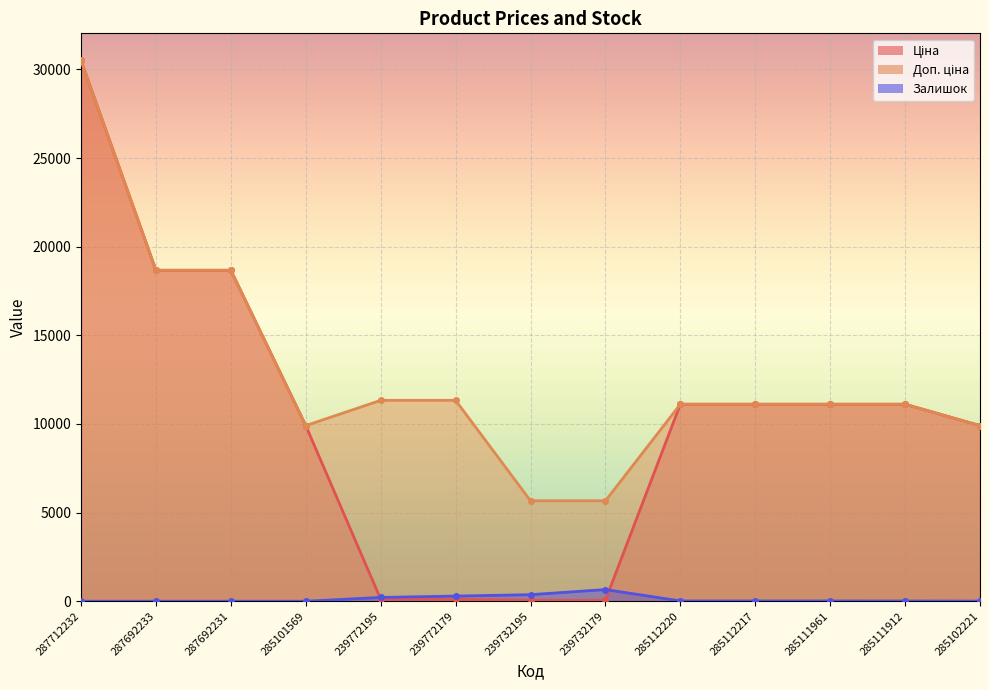

What are all the series names shown in the legend?

Ціна, Доп. ціна, Залишок